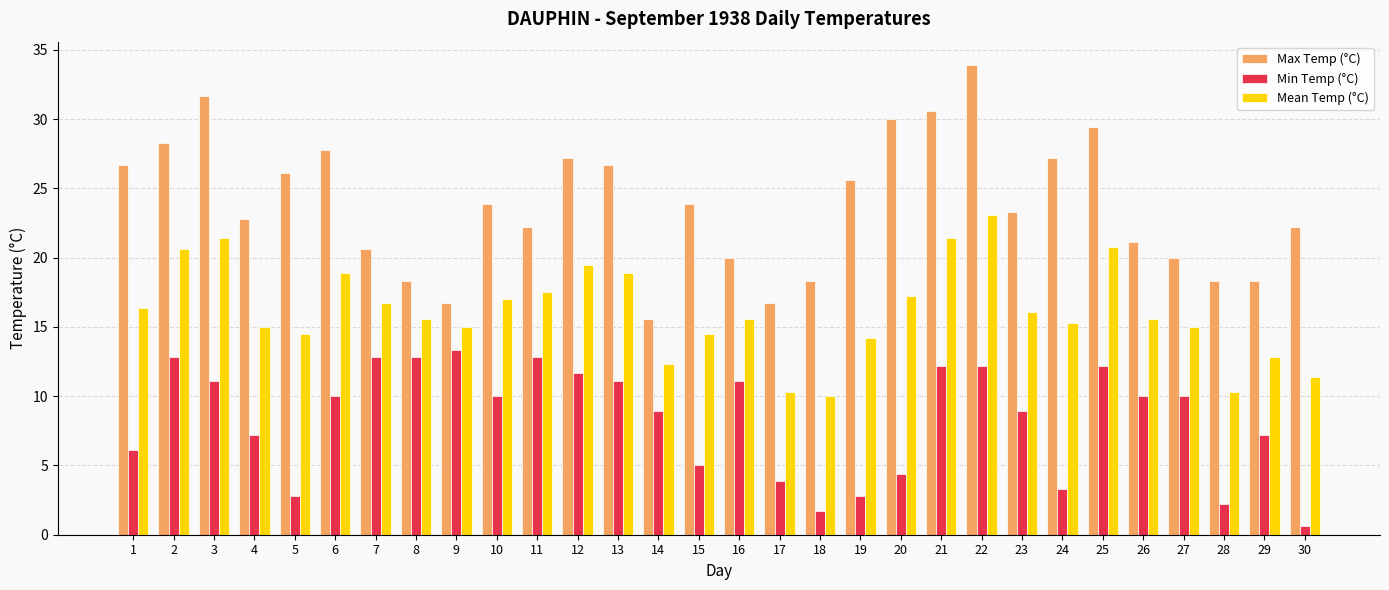

What is the total value across all series at 8?

46.7